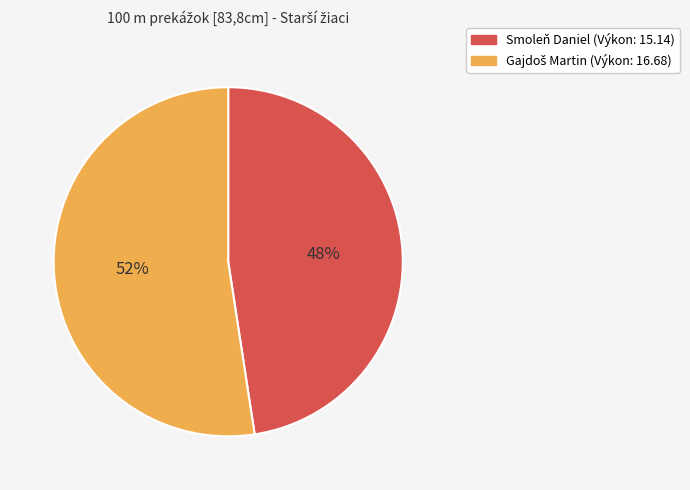

Is there any slice that represents more than half of the pie?

Yes